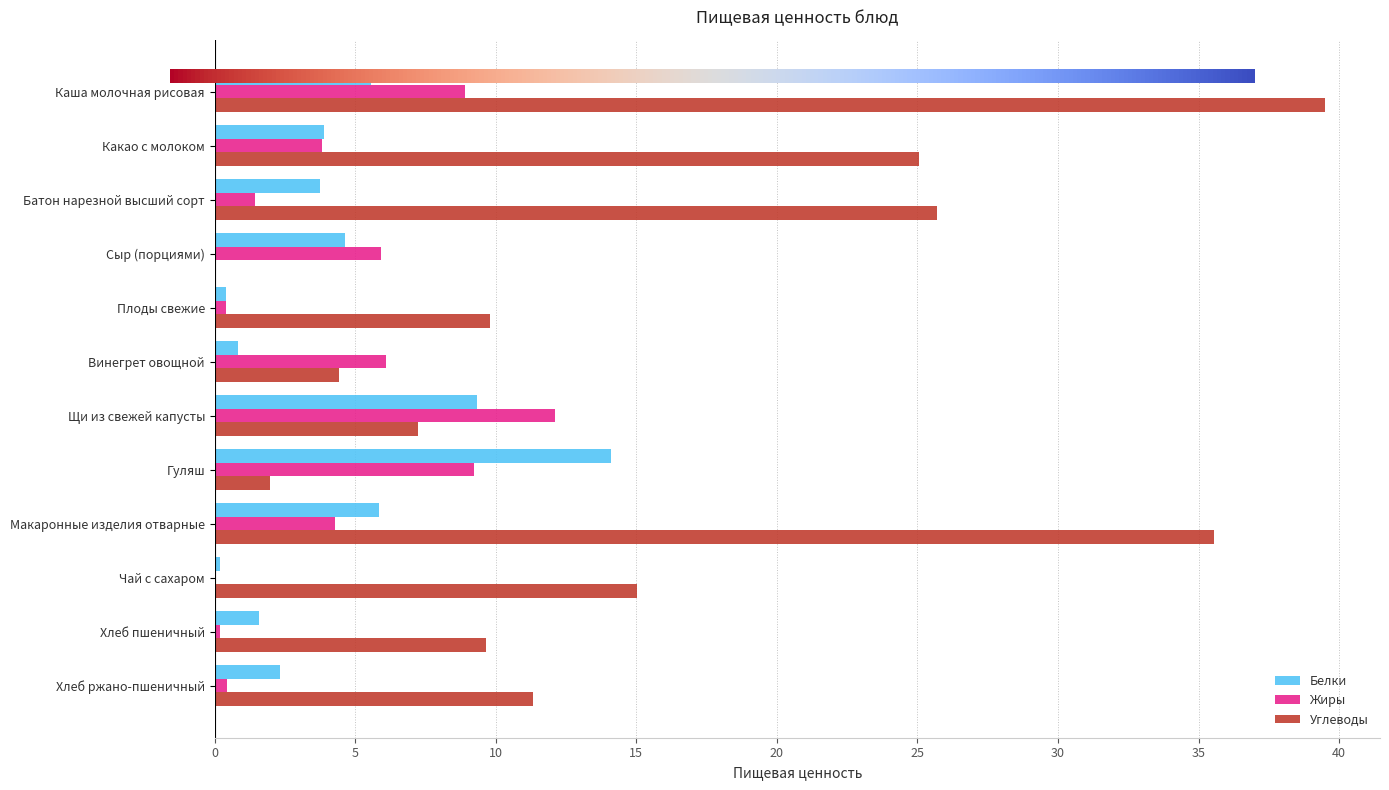

How many series are shown in this chart?

3